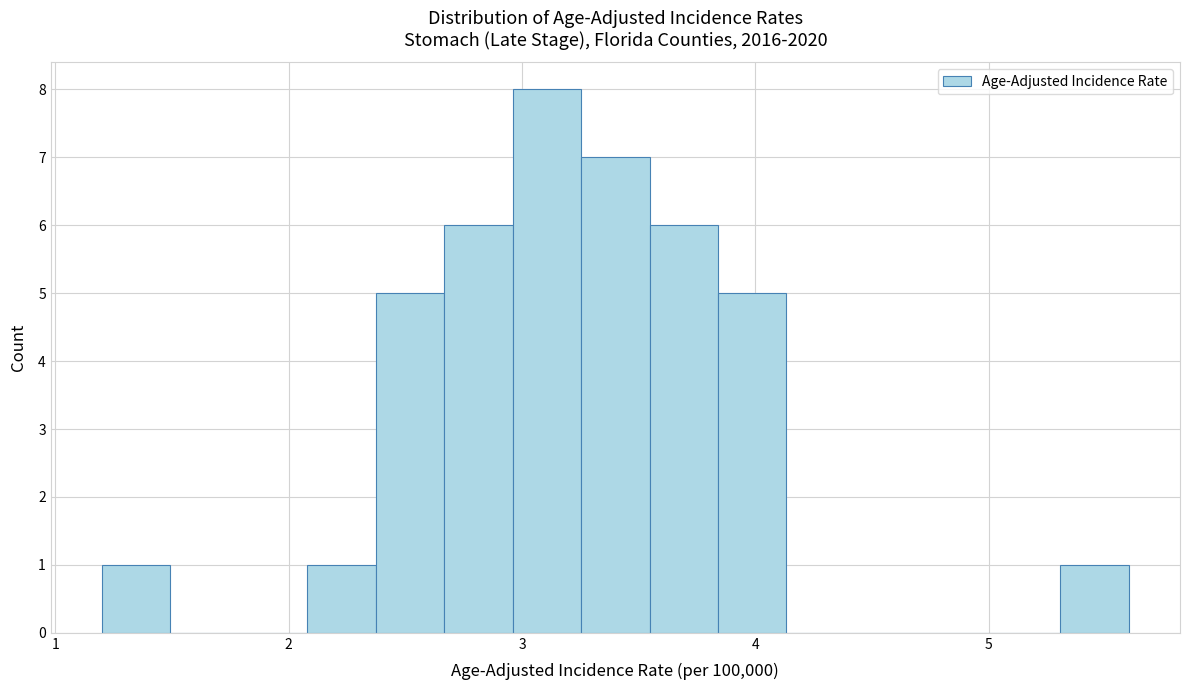

Read against the x-axis, roughly where is the centre of the tallest bar?

3.1